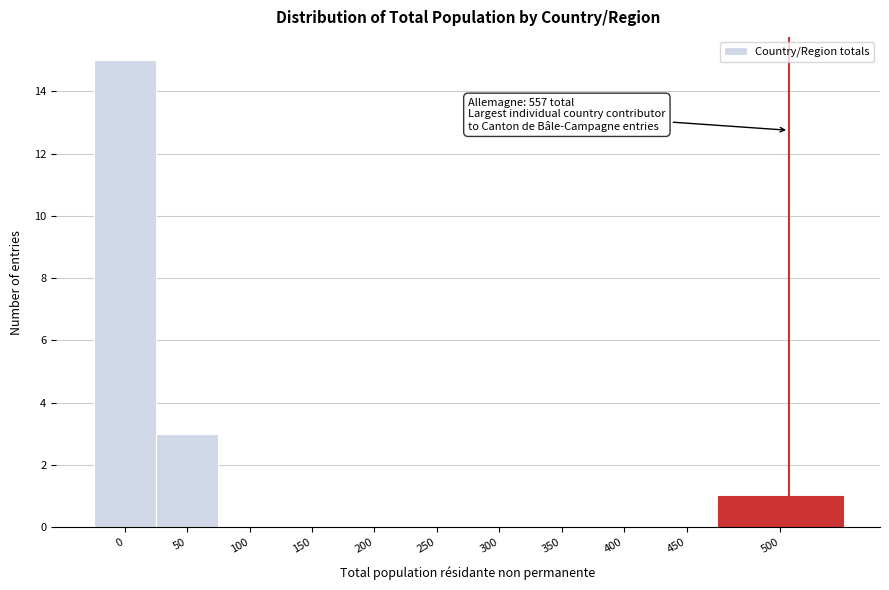

Reading right to left, list all the values displayed in this chart.

500=1	450=0	400=0	350=0	300=0	250=0	200=0	150=0	100=0	50=3	0=15